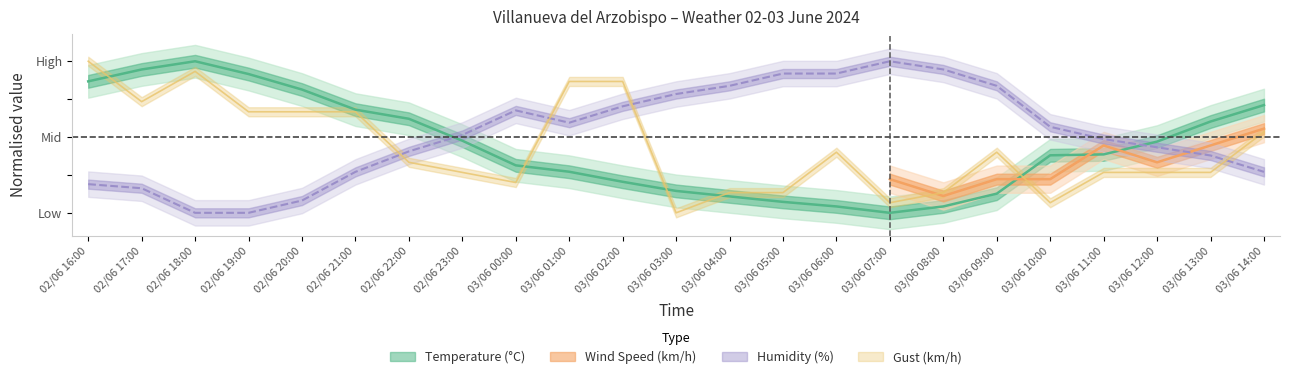

Between 02/06 19:00 and 03/06 04:00, which series saw the biggest shift?

Humidity (%)